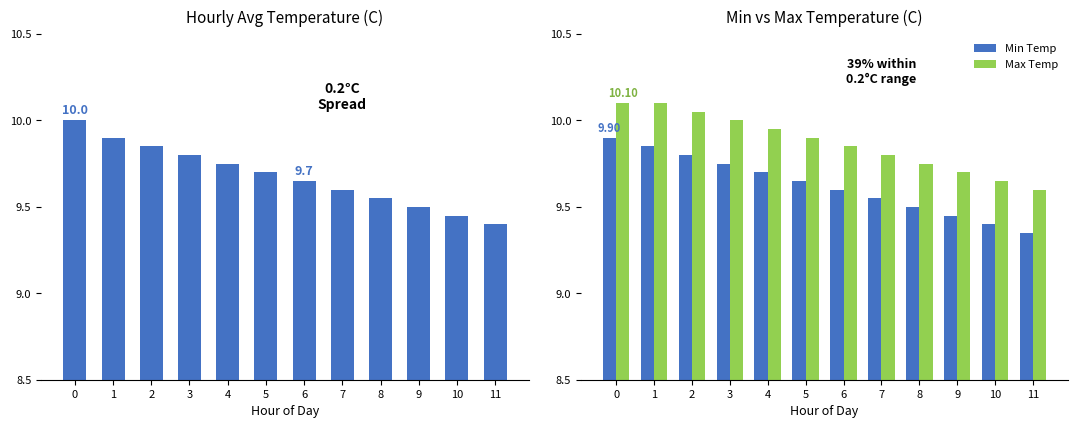

Which series has the largest total across all categories?

Max Temp